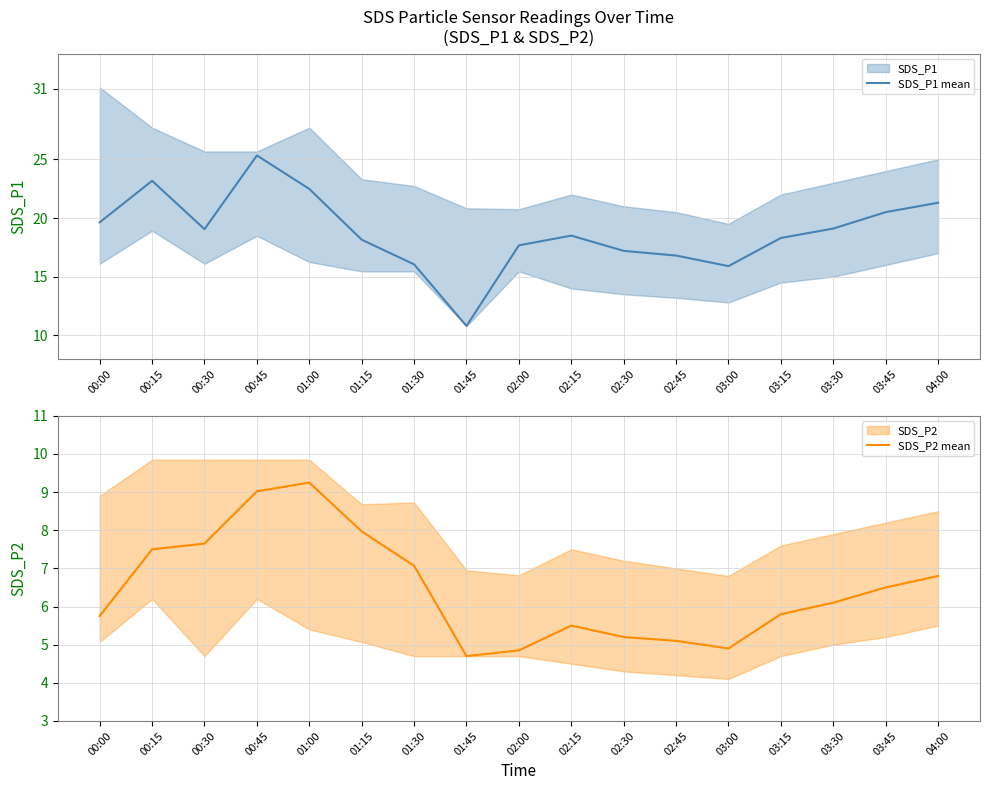

What is the label of the 3rd point from the right?

03:30